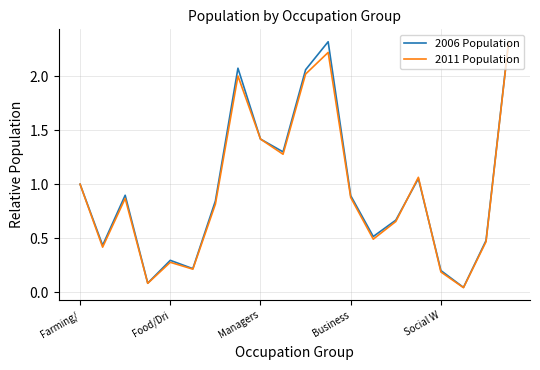

What is the highest value of the 2011 Population series?

2.3